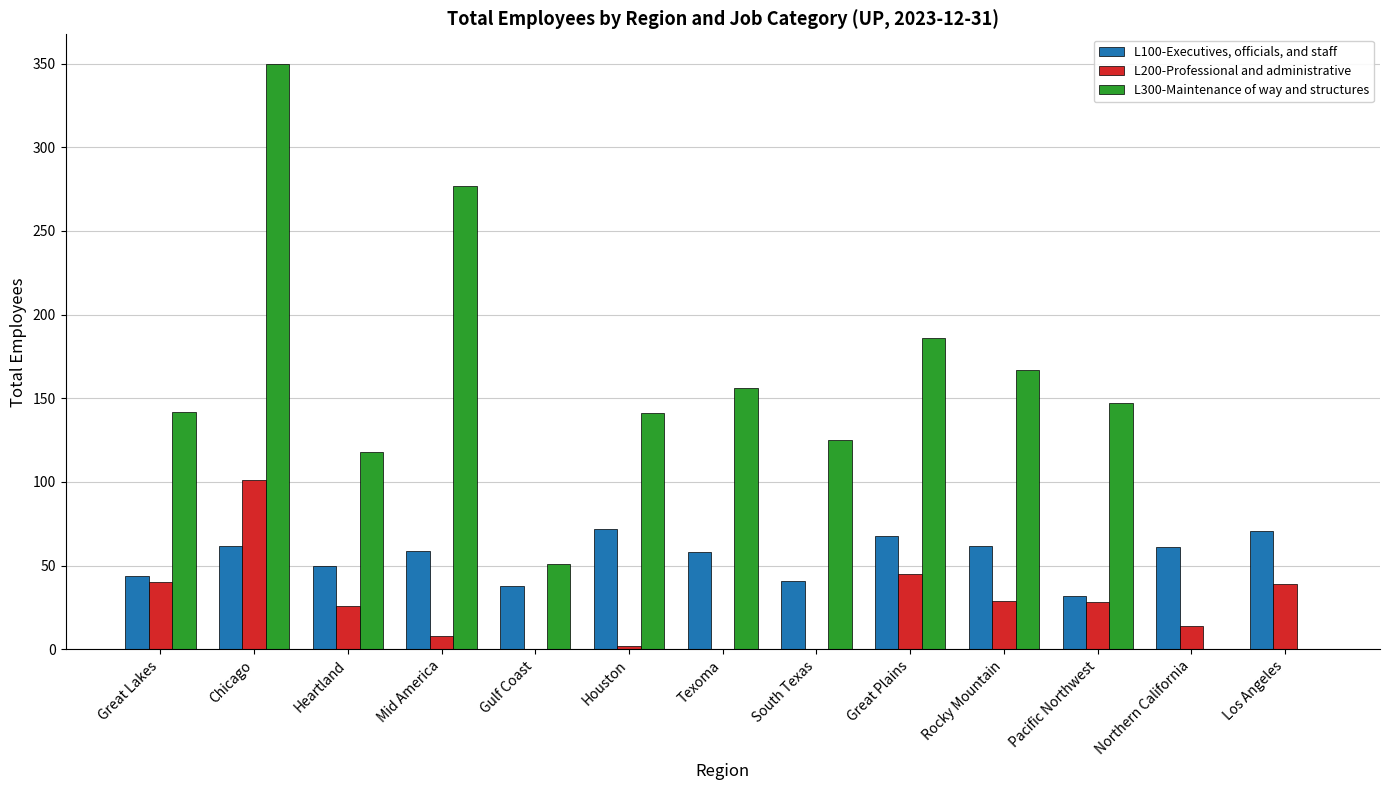

Where is L200-Professional and administrative nearest to the value 50?

Great Plains